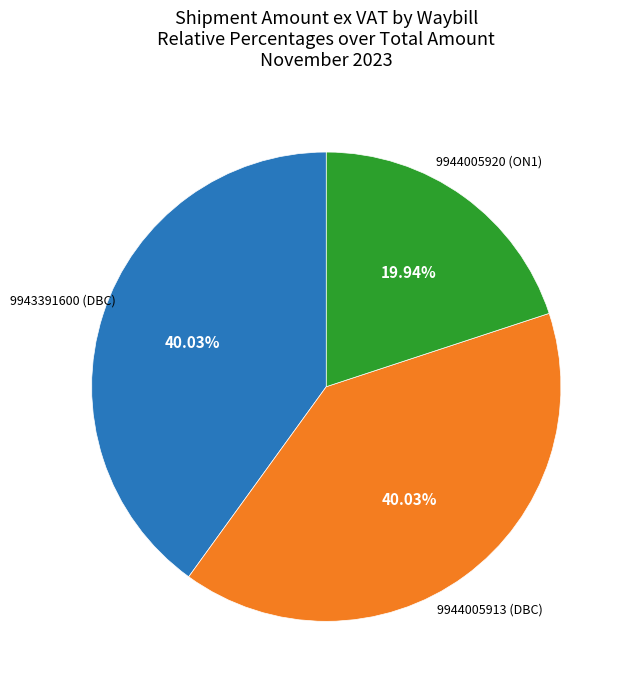

Is there any slice that represents more than half of the pie?

No